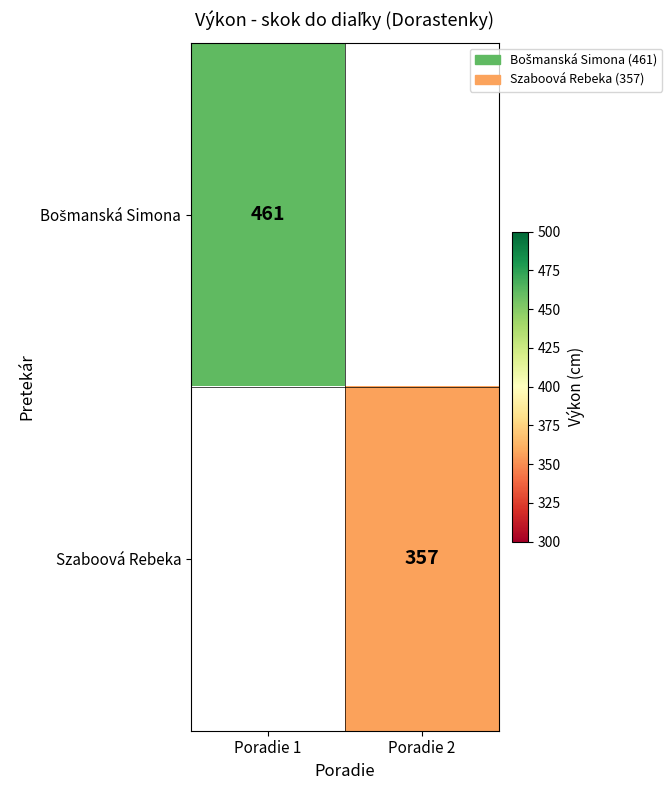

Is it true that Szaboová Rebeka equals 357 at Poradie 2?

True